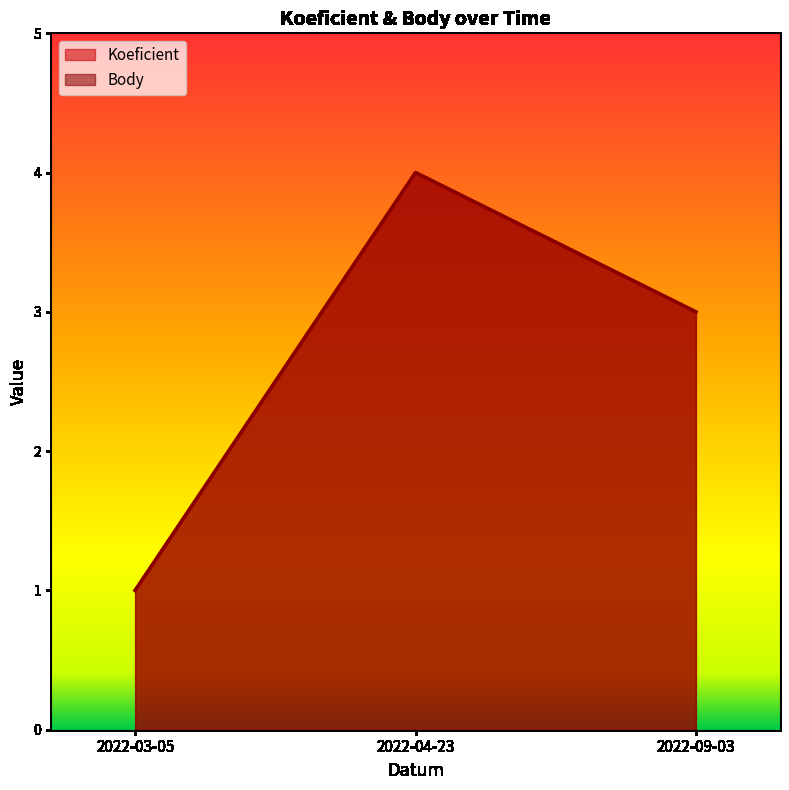

How many Body values are between 1 and 4?

3